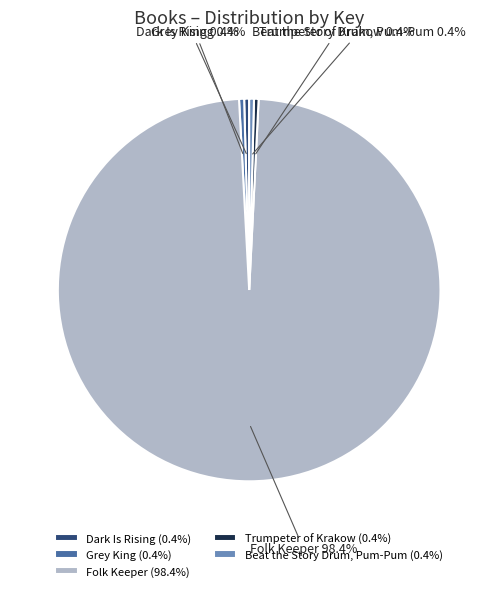

How many slices are in this pie chart?

5